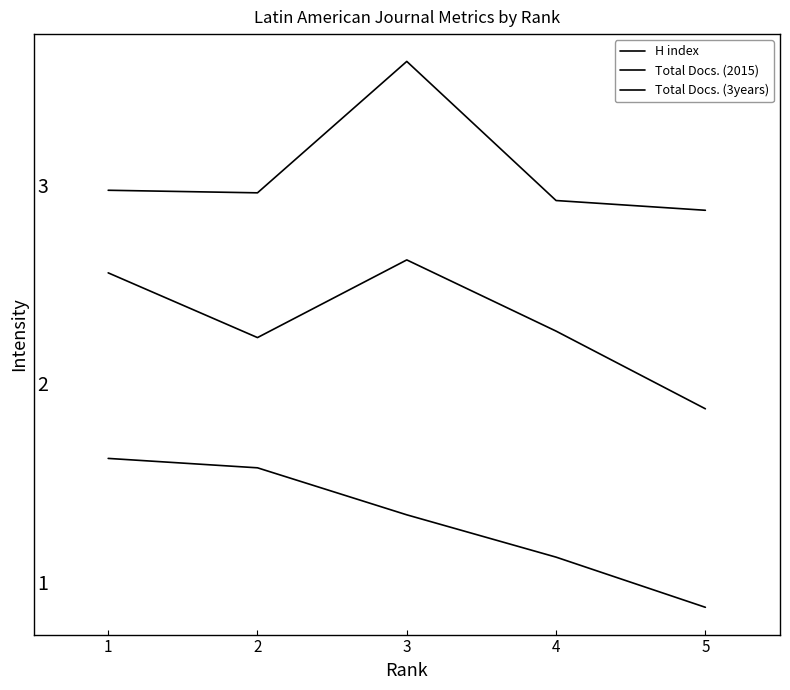

Is the value of H index at 5 greater than the value of Total Docs. (2015) at 2?

No